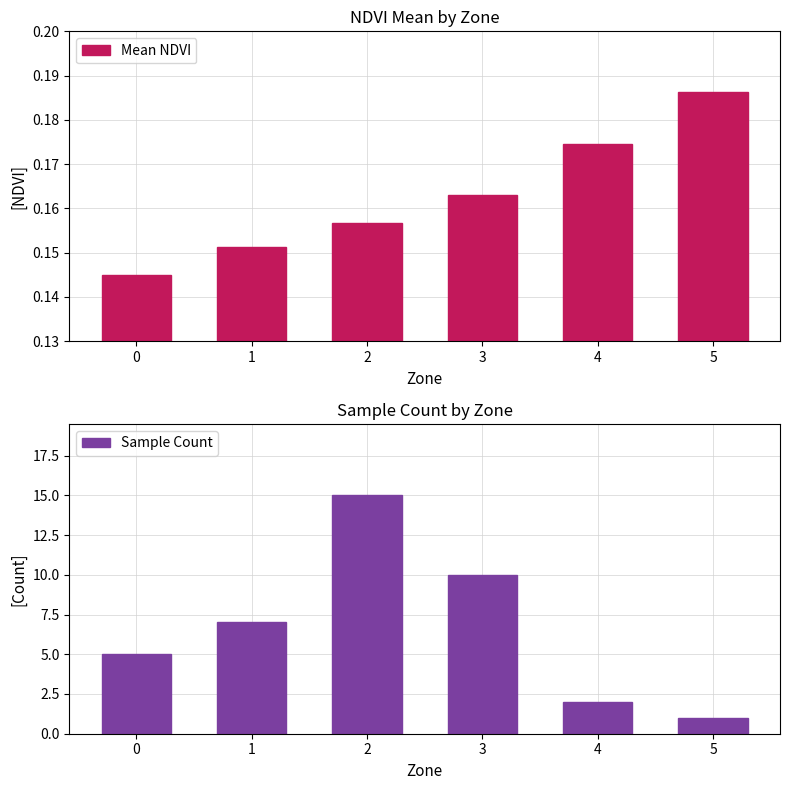

What is the difference between the Sample Count values at 3 and 1?

3